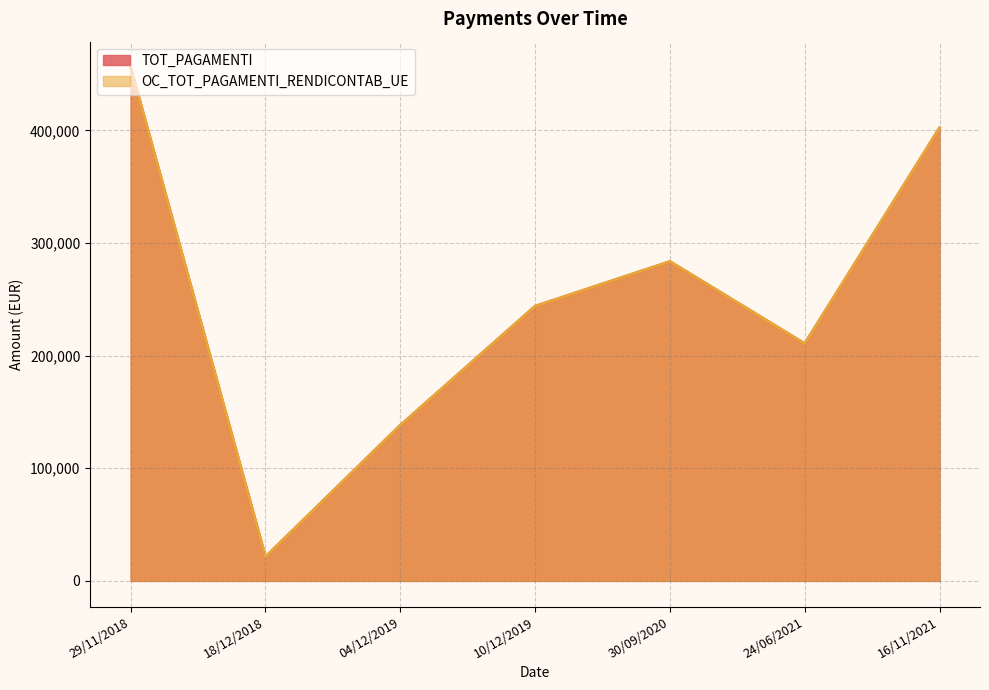

Where is the first local maximum for TOT_PAGAMENTI?

30/09/2020